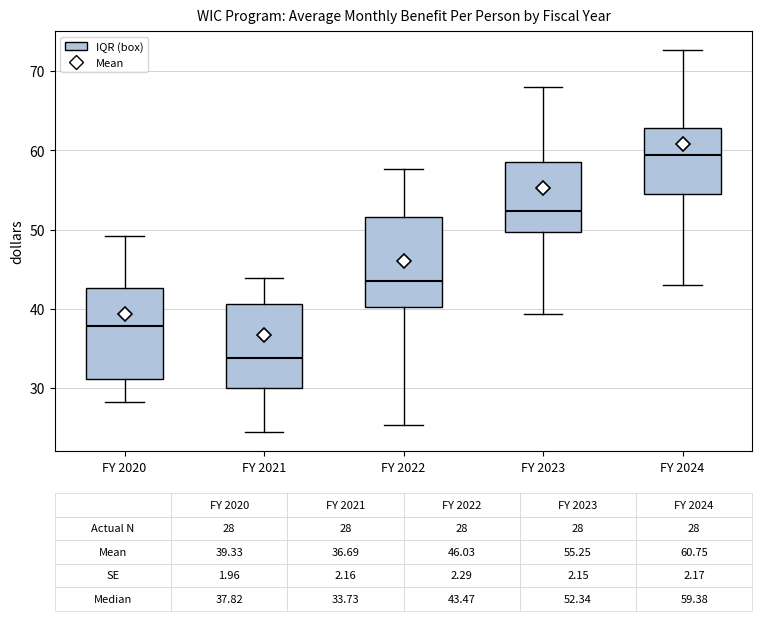

Which box's median line is the highest?

FY 2024